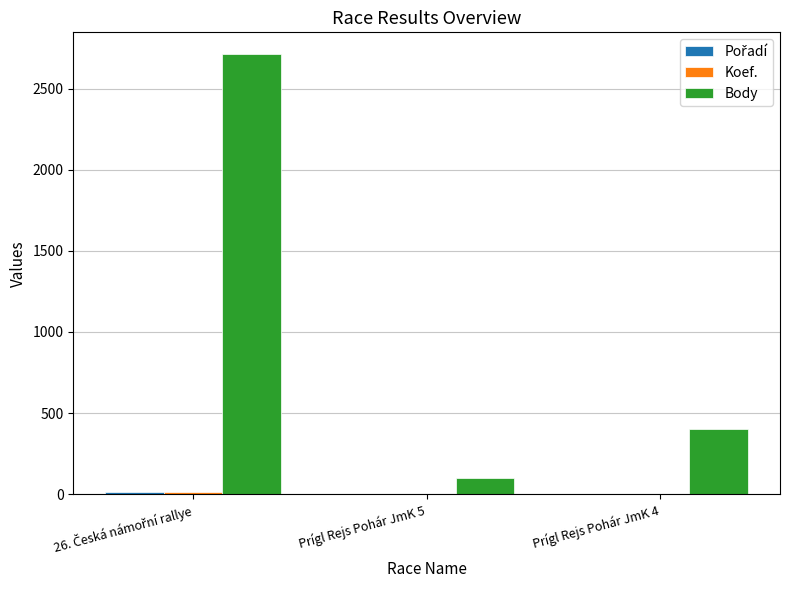

What is the greatest value displayed?

2711